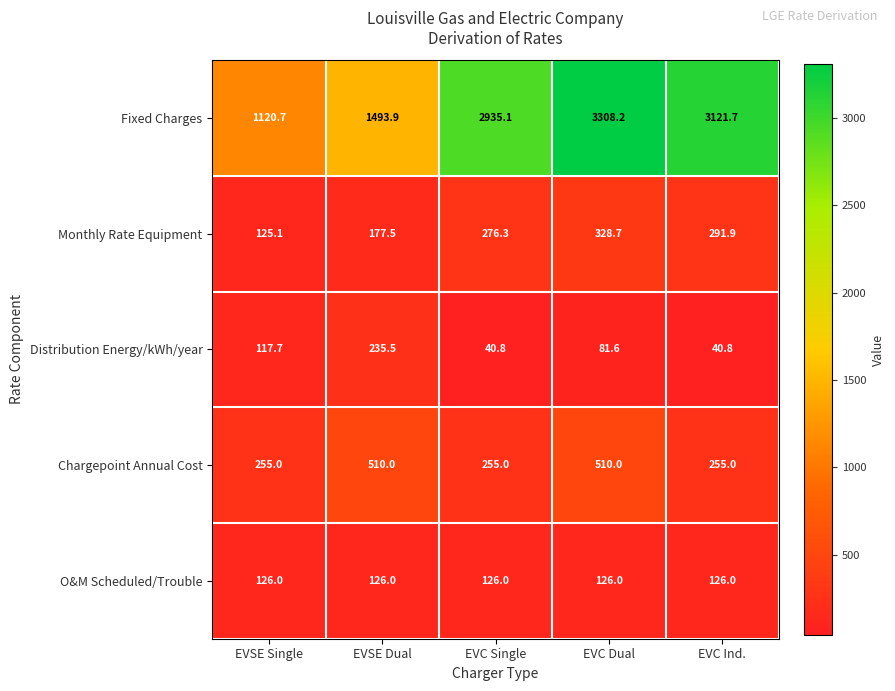

How many data points in Fixed Charges are less than 2935?

2